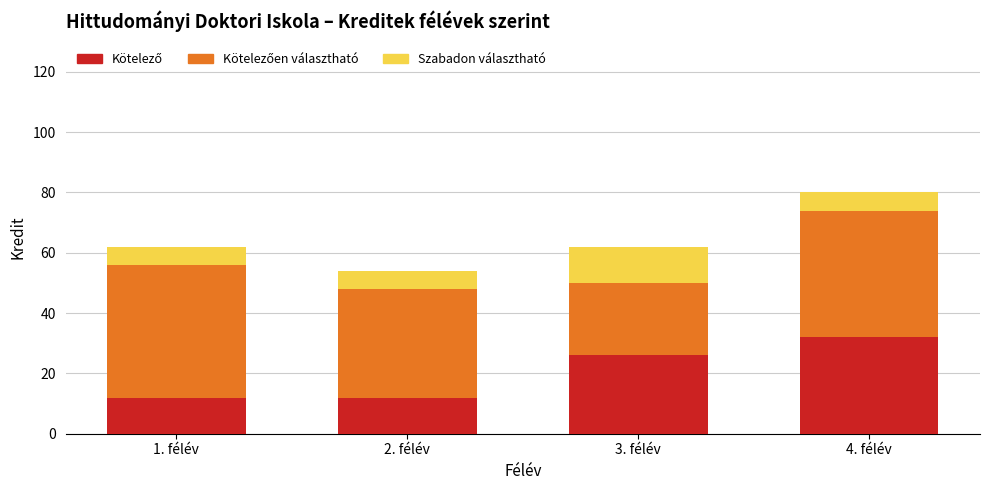

Does the chart contain any negative values?

No